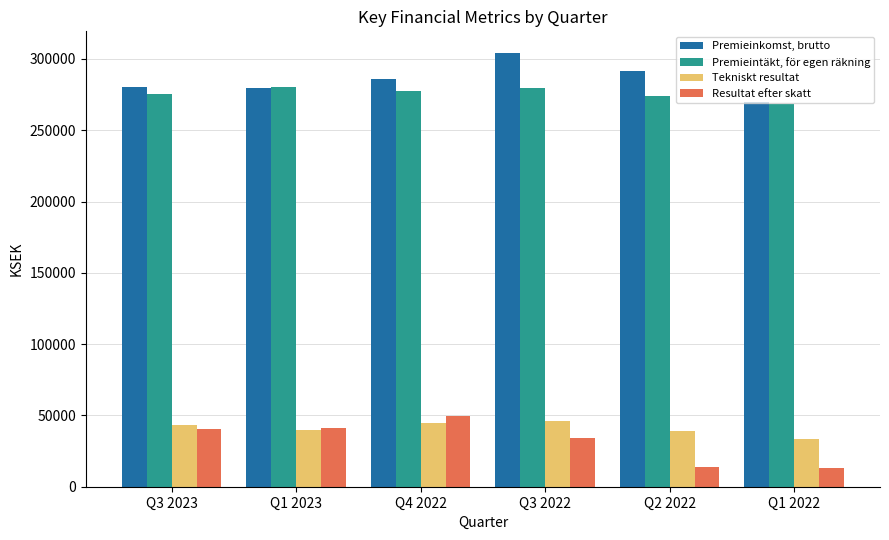

Which category has the highest value across all series?

Q3 2022